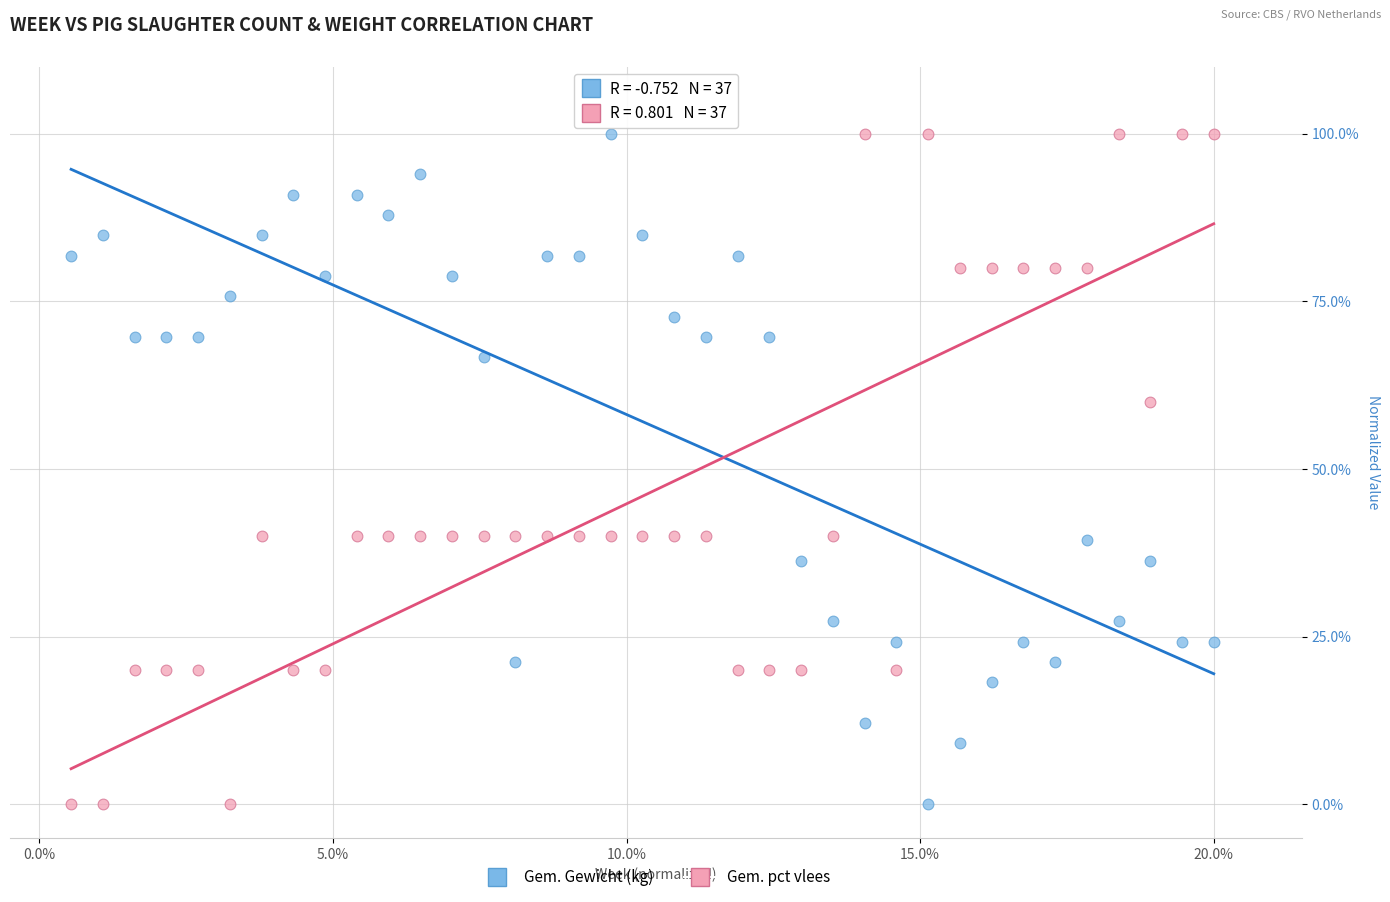

Across all data points, what is the range of Y values (max minus min)?

100.0